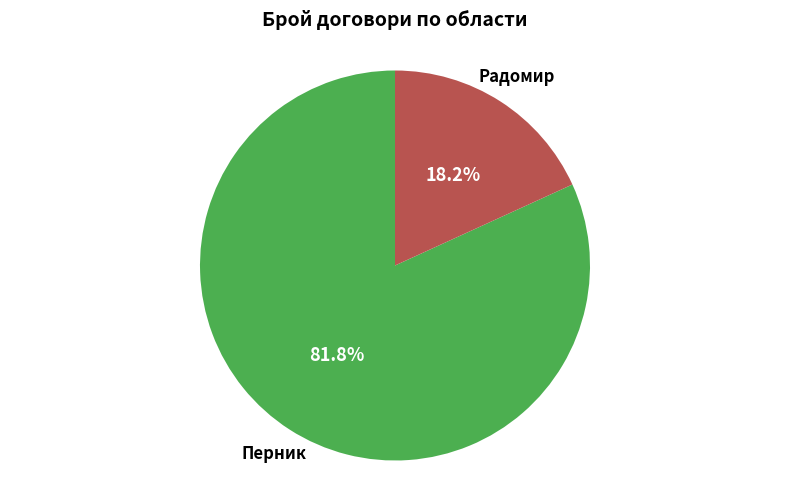

How many segments does this pie chart have?

2